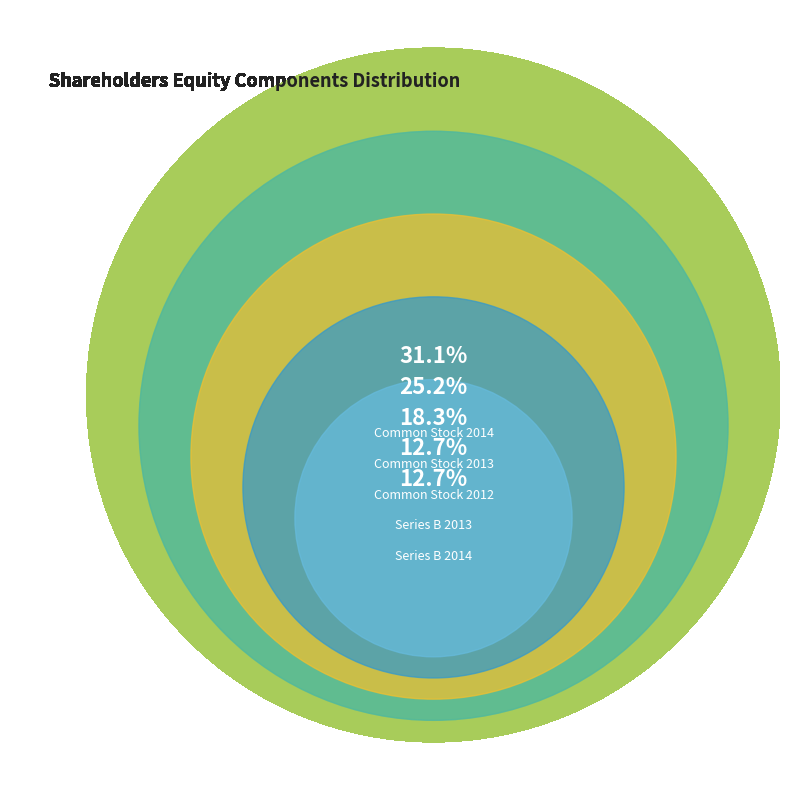

Which slice is the smallest?

Series B 2013